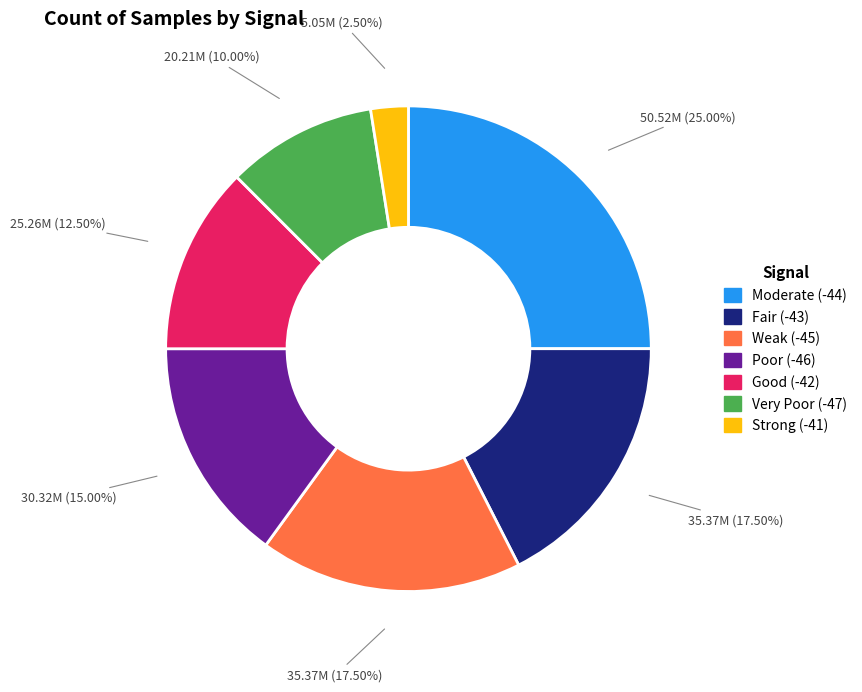

Is there a majority slice in this chart?

No